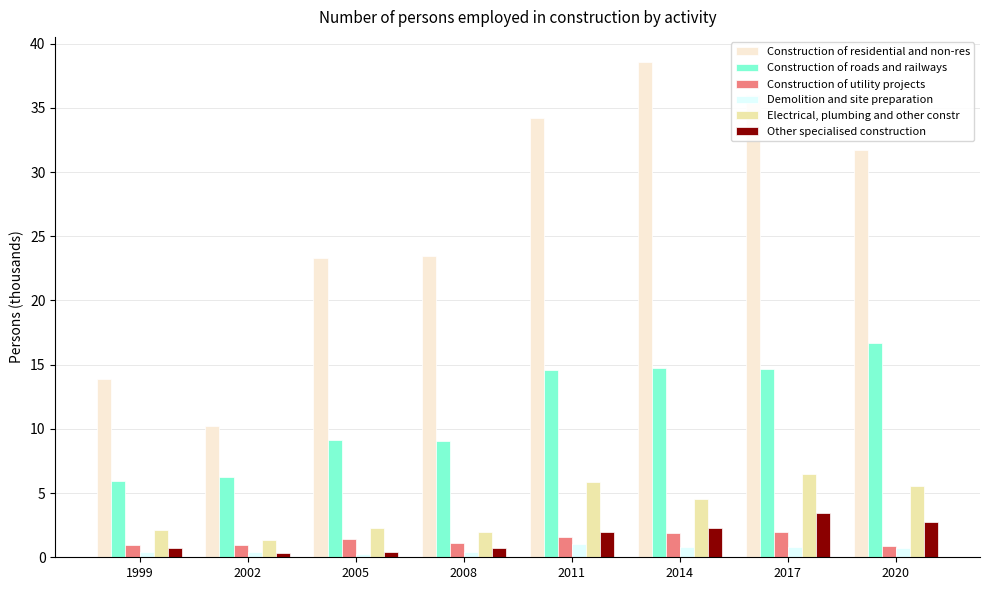

What is the highest value of the Construction of utility projects series?

2.0